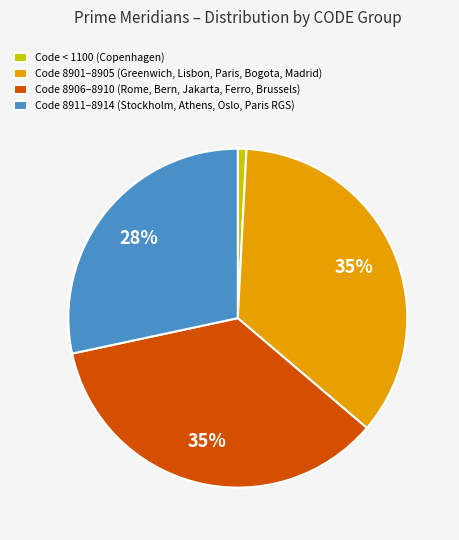

To the nearest percent, what is the average slice percentage?

25%